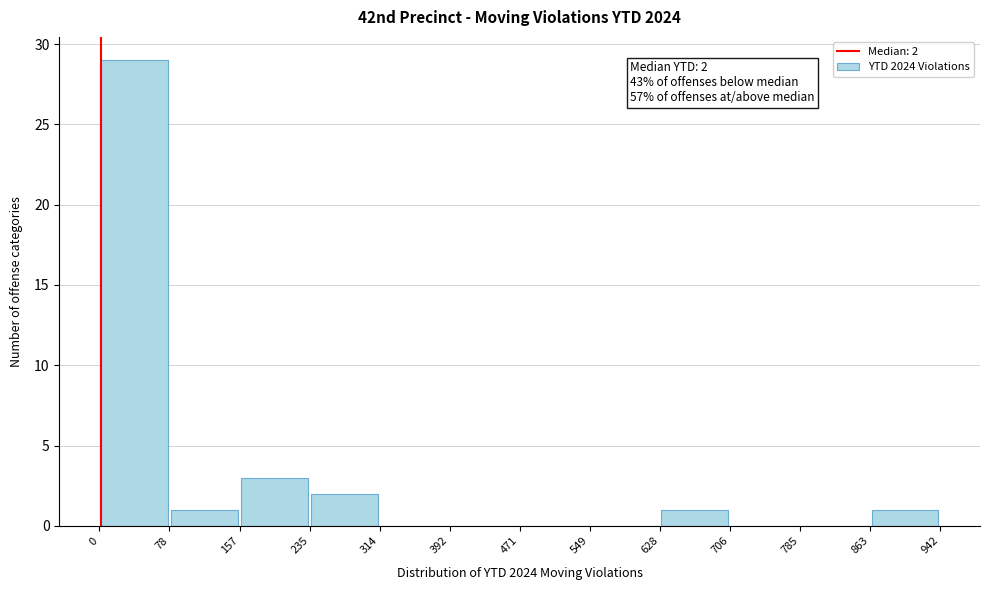

Which range on the x-axis has the tallest bar?

0 to 78